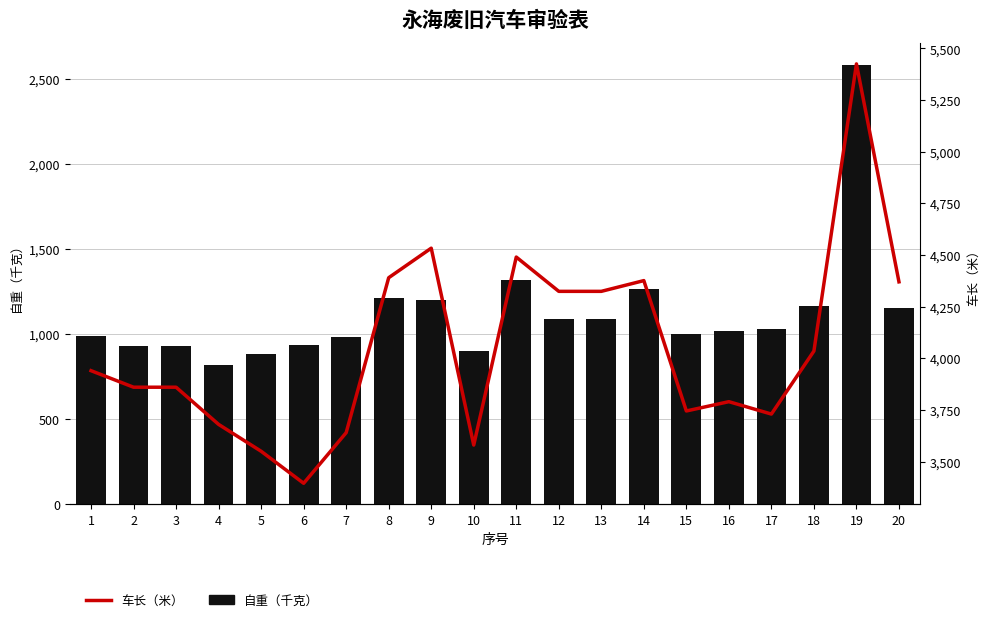

The 自重（千克） series shows 468 at 20. True or false?

False